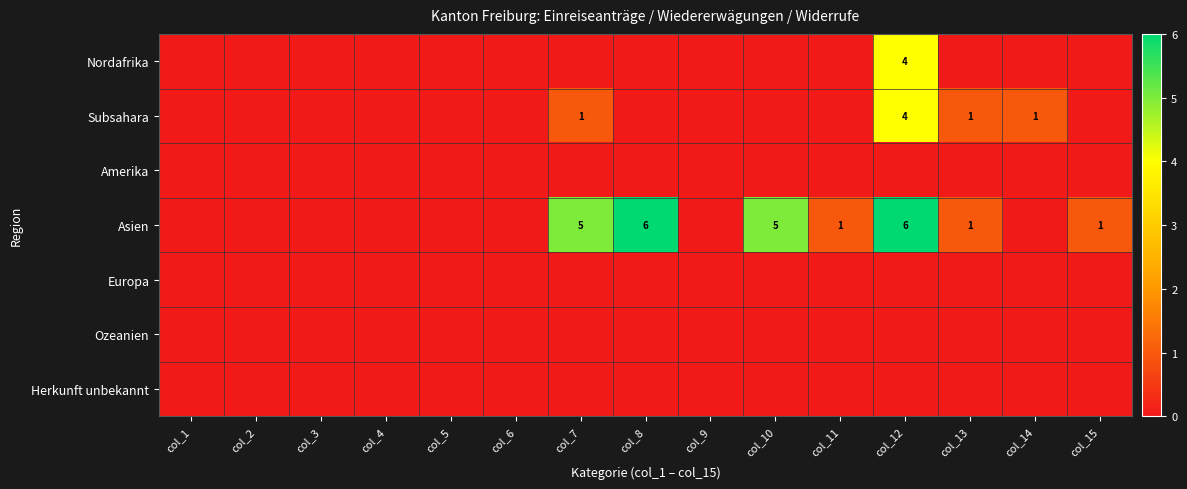

The value of Subsahara at col_7 is 0. True or false?

False